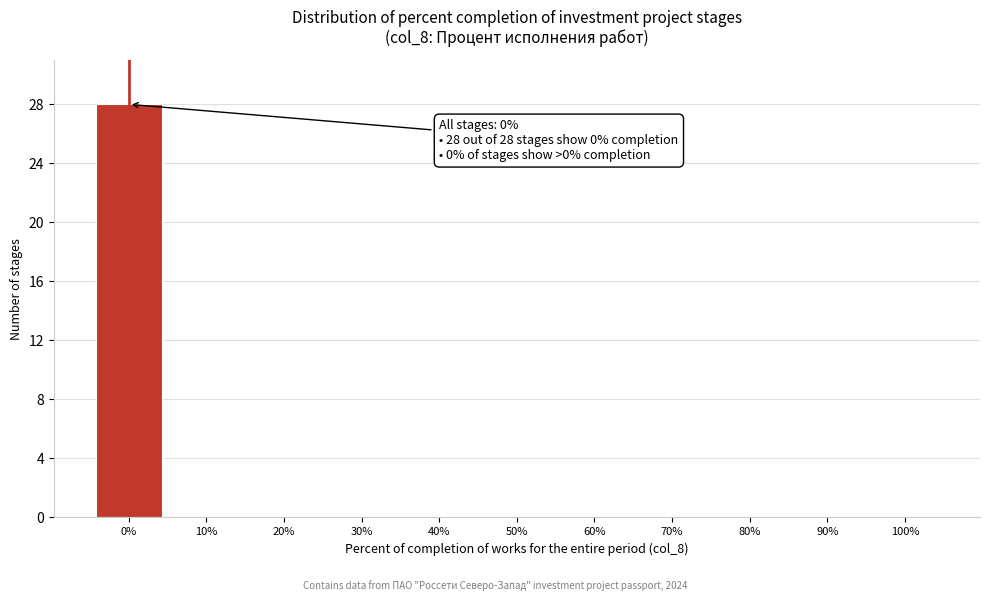

Over which range of the x-axis is the bar tallest?

-5 to 5